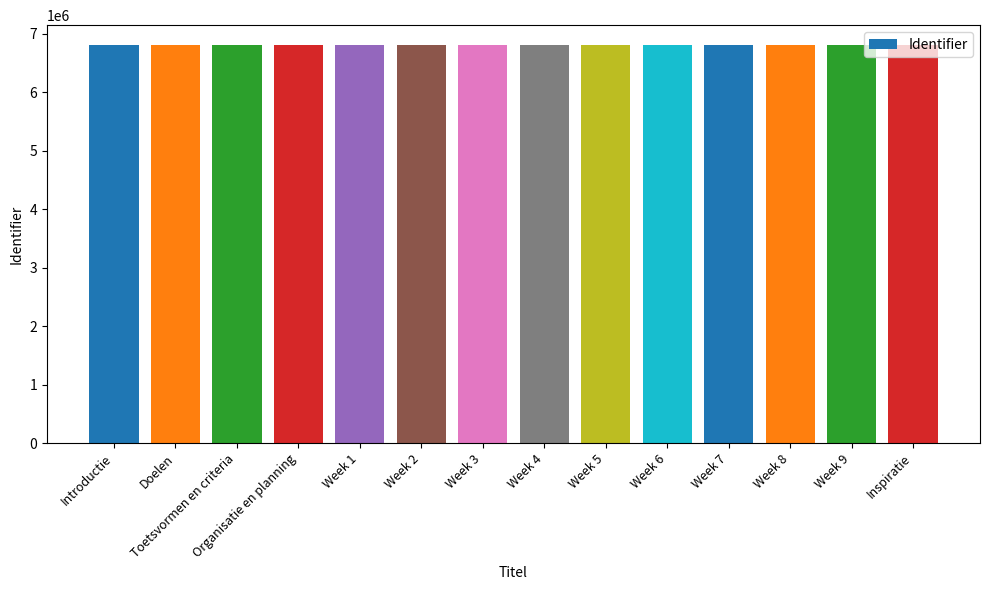

What is the minimum value shown in the chart?

6808916